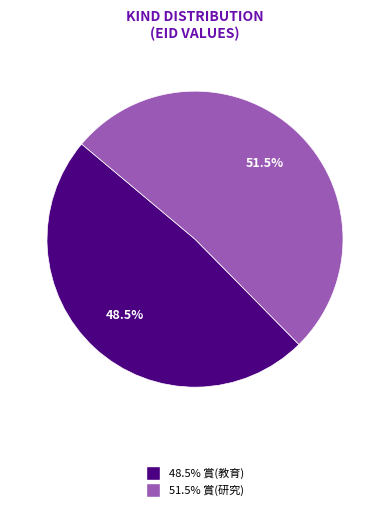

Does any single category account for the majority?

Yes